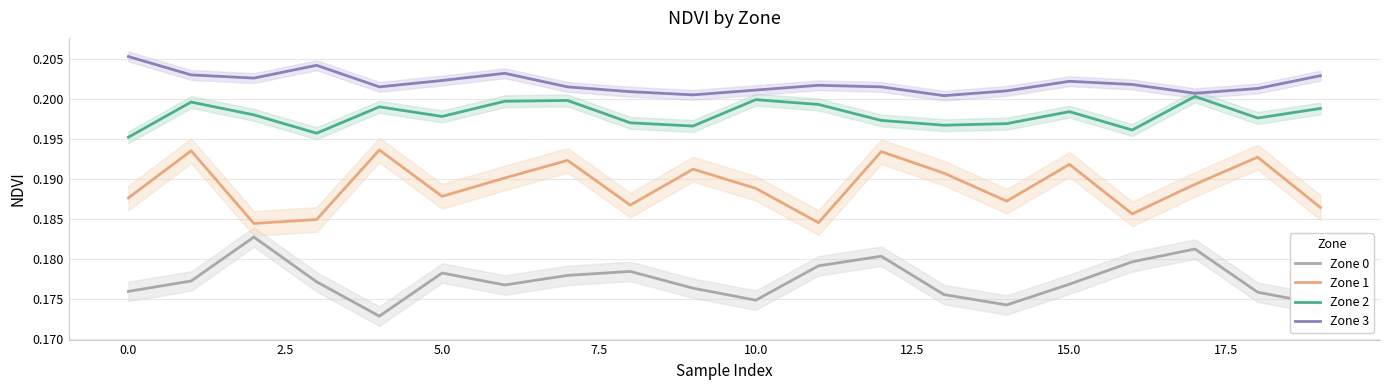

True or false: Zone 0 has a value of 0.3 at 5.0.

False